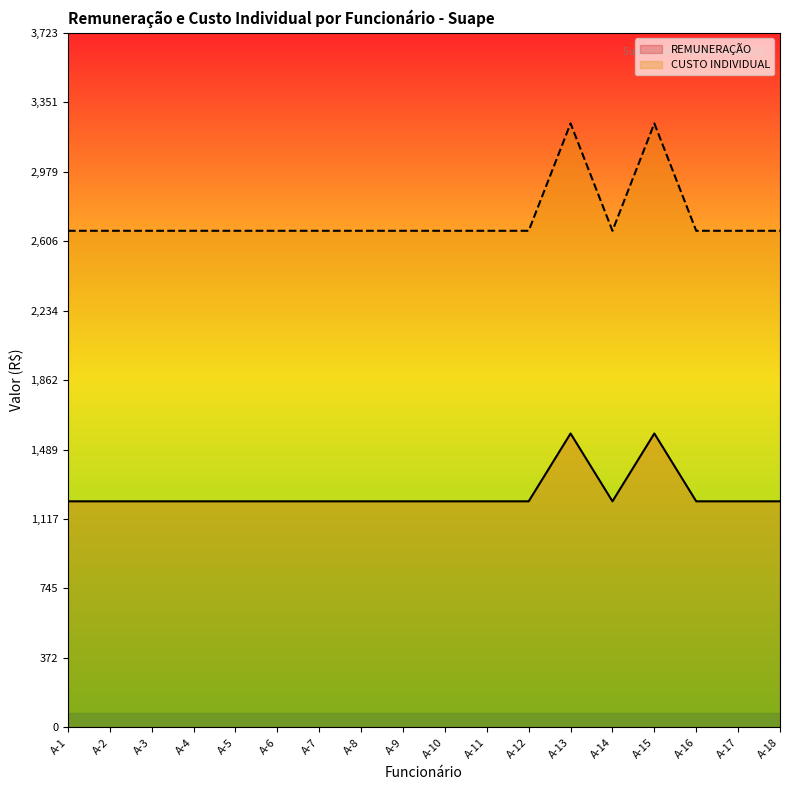

Read the CUSTO INDIVIDUAL value at A-16.

2662.3